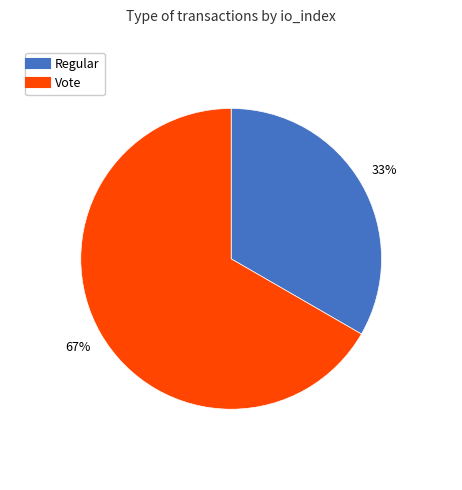

What is the ratio of the value at Regular to the value at Vote?

0.5